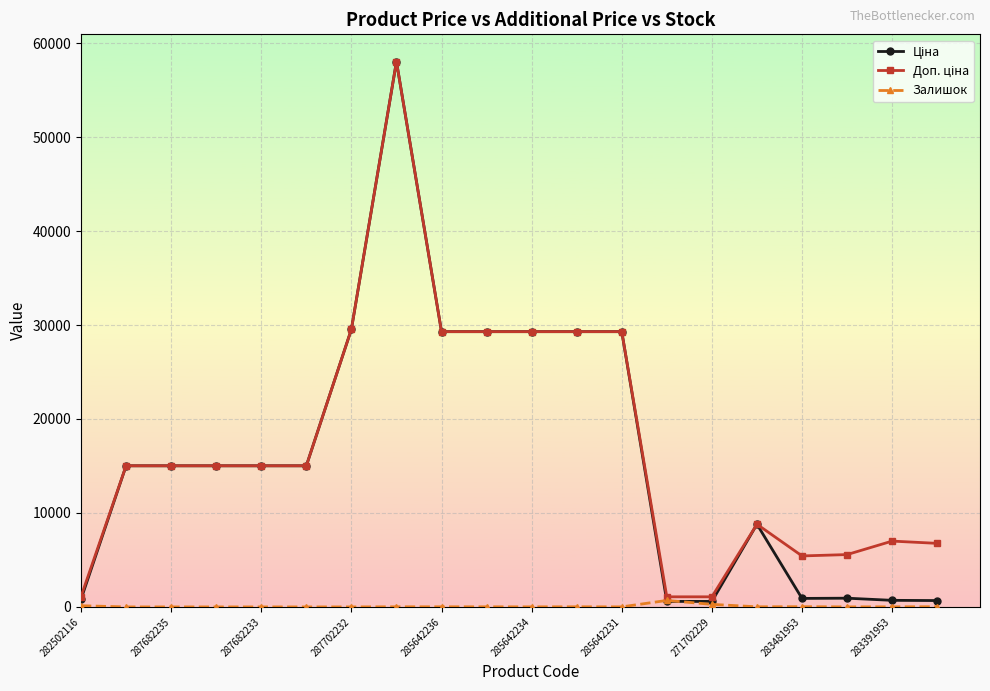

What is the greatest value displayed?

58037.0